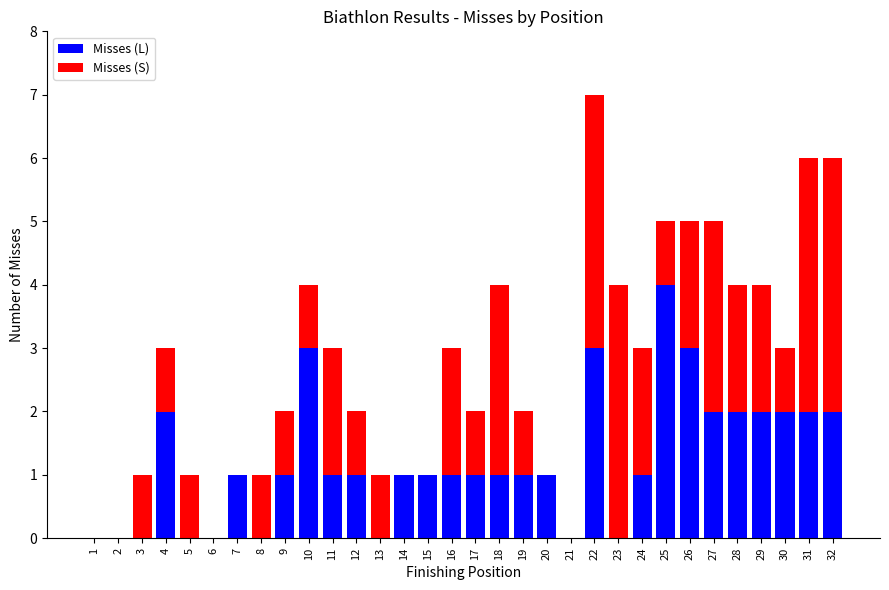

Does the chart contain stacked bars?

Yes